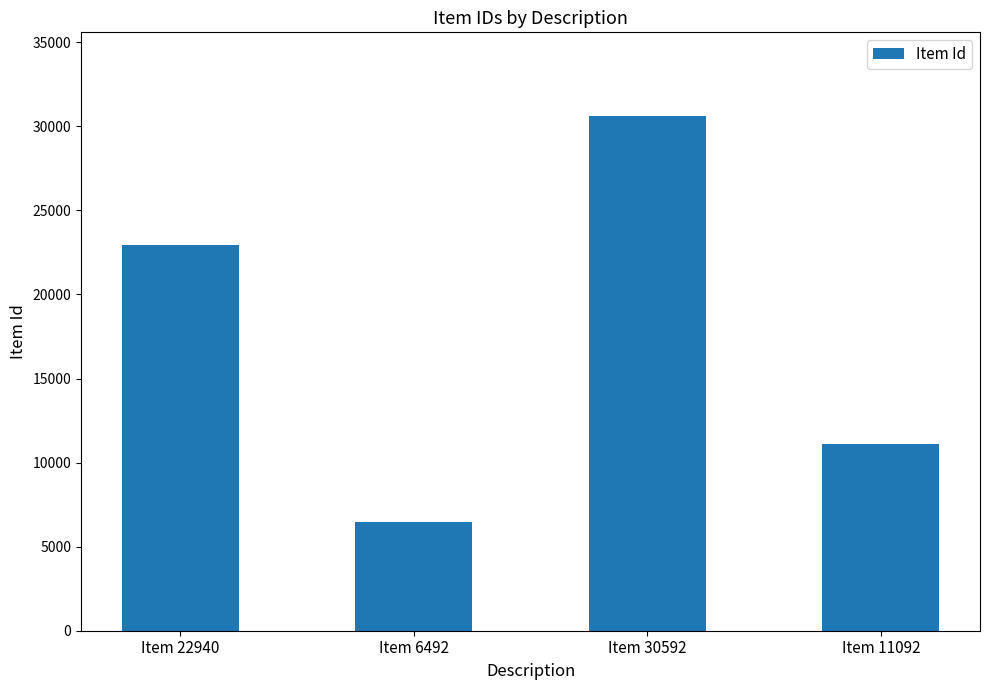

Is it true that the value at Item 6492 is 3142?

False